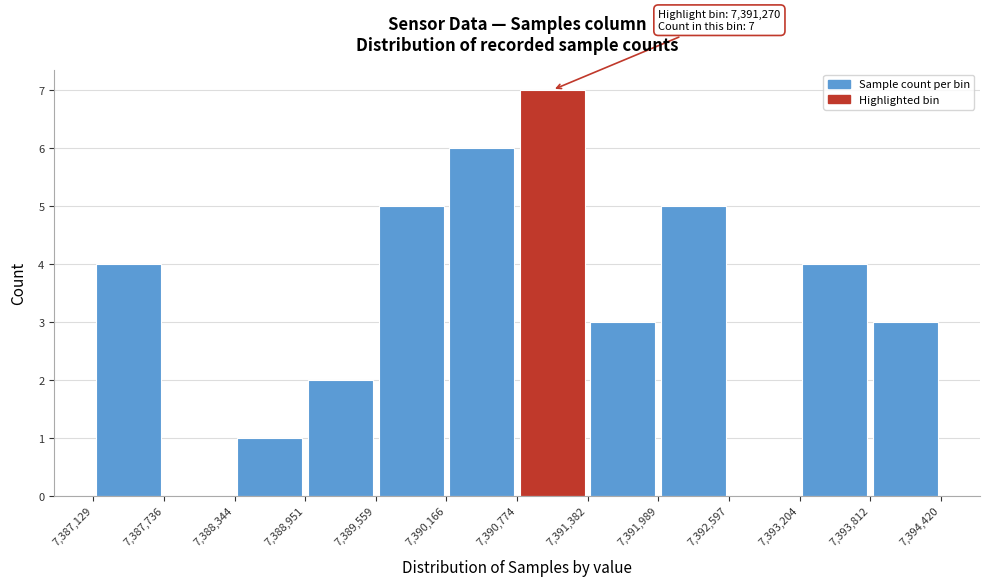

Over which range of the x-axis is the bar tallest?

7,390,774 to 7,391,382